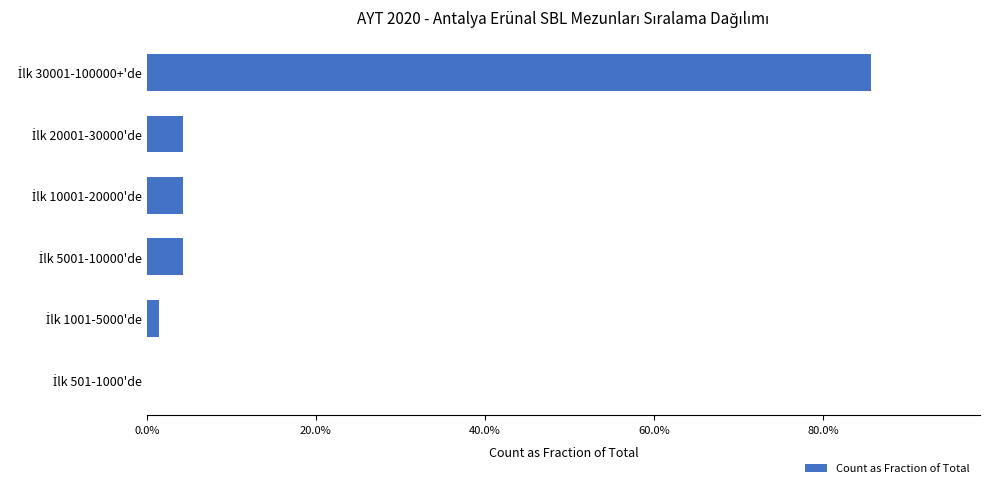

What is the sum of all values?

1.0